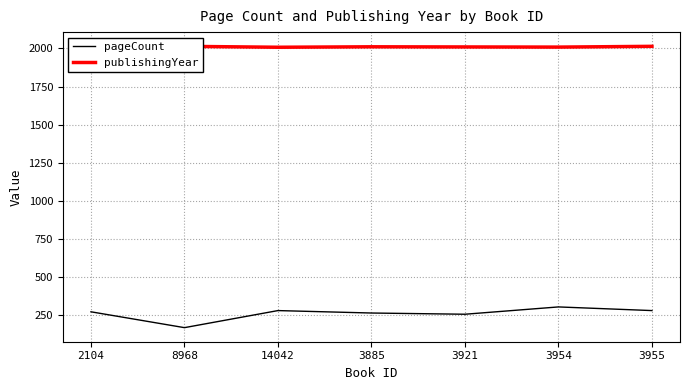

Reading right to left, transcribe all the data shown in this chart.

pageCount: 280	304	256	264	280	168	272
publishingYear: 2014	2009	2010	2011	2008	2014	2015